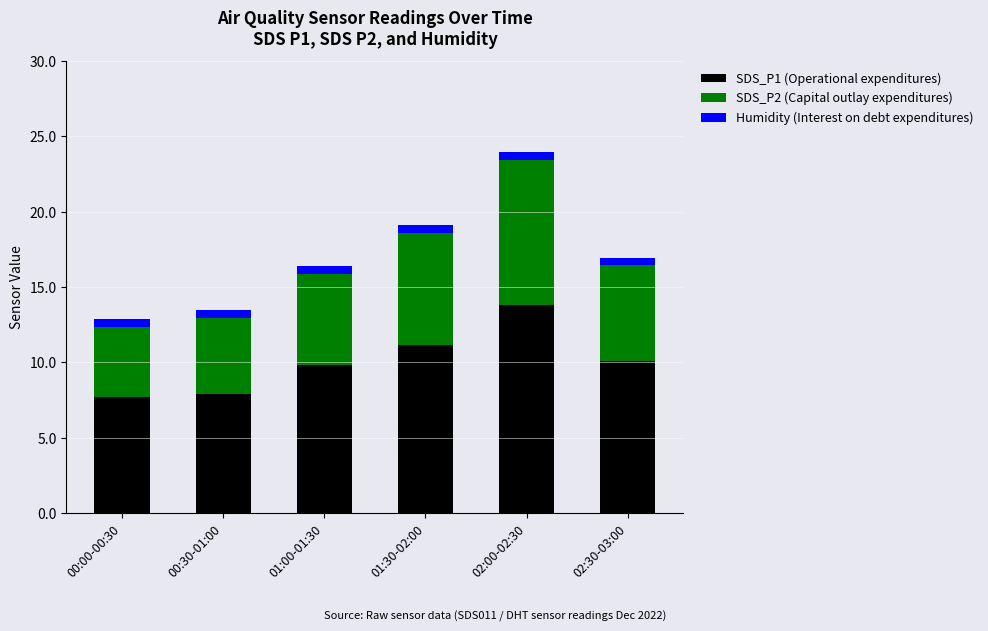

The SDS_P1 (Operational expenditures) series shows 7.7 at 00:00-00:30. True or false?

True